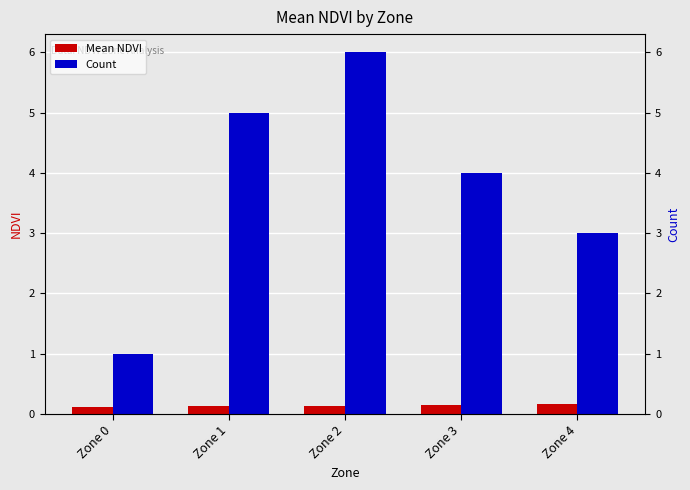

What is the sum of the Mean NDVI values at Zone 1 and Zone 0?

0.2